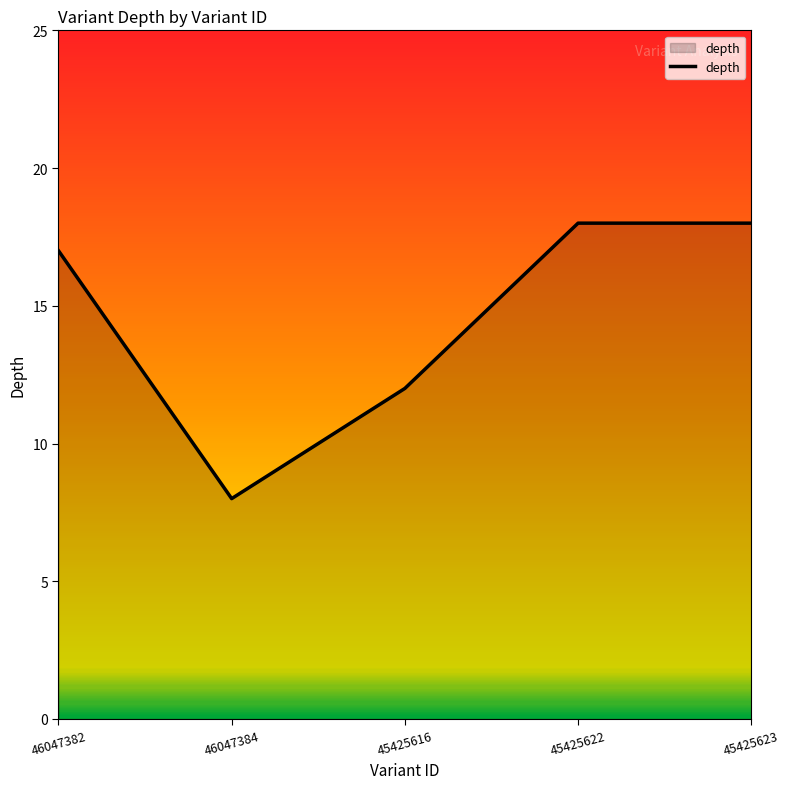

What position from the left is 46047384?

2